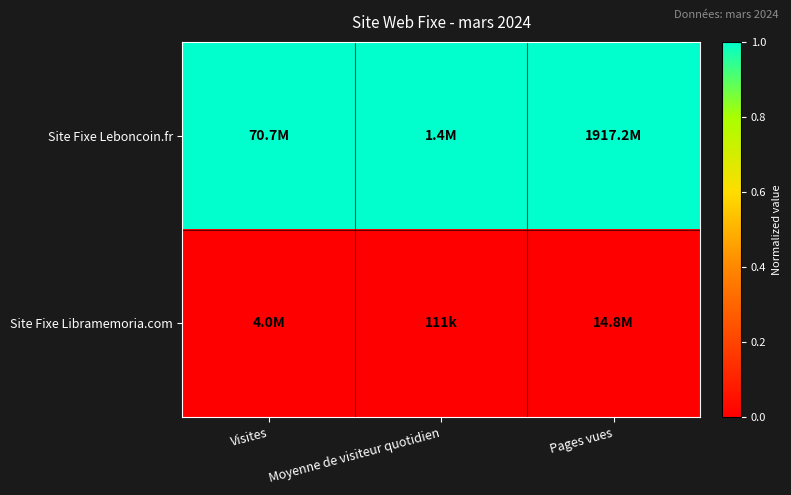

List the series in order of their overall mean, highest first.

Site Fixe Leboncoin.fr, Site Fixe Libramemoria.com